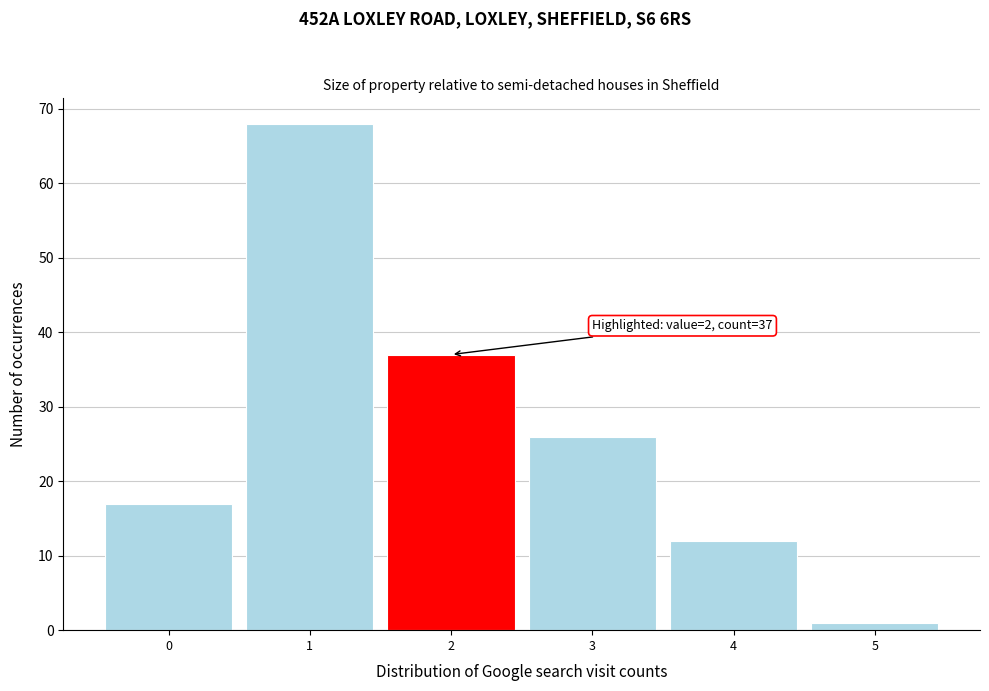

Over which range of the x-axis is the bar tallest?

0.5 to 1.5